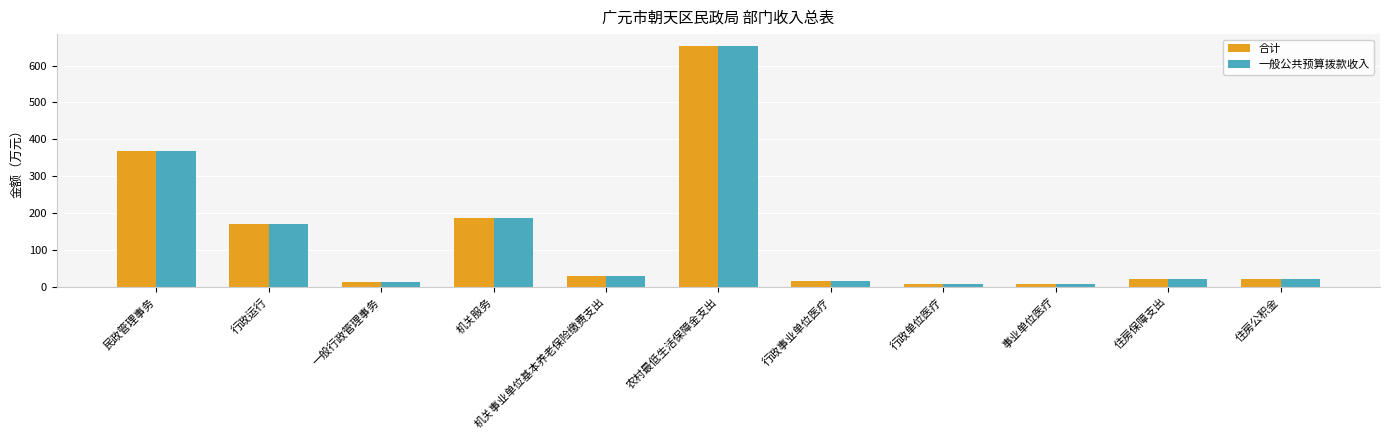

Does the chart contain stacked bars?

No